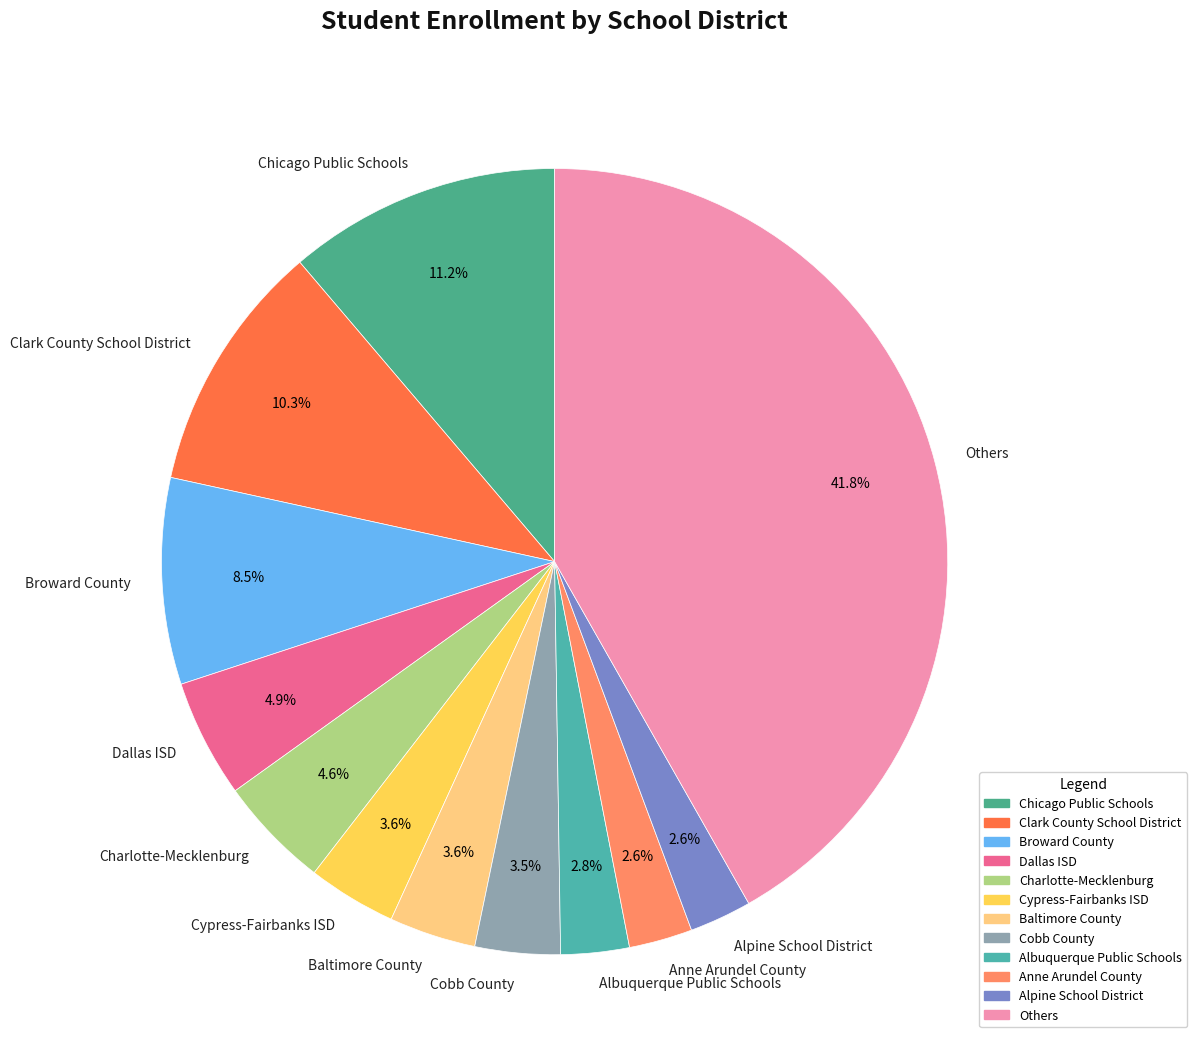

To the nearest percent, what is the difference between the largest and smallest slice percentages?

39%